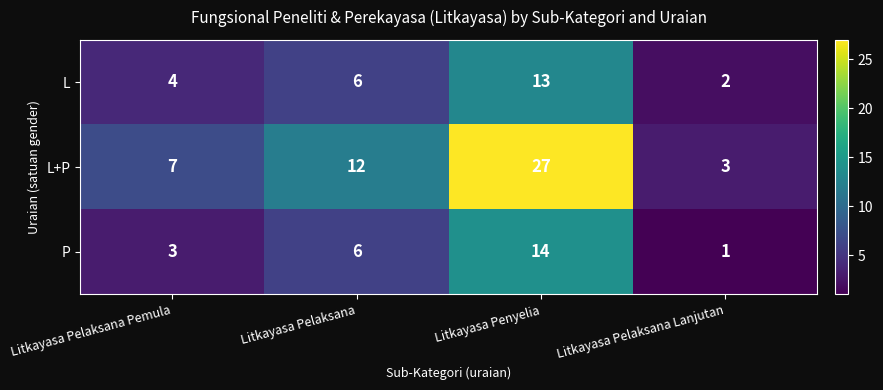

At how many categories does at least one series exceed 4?

3